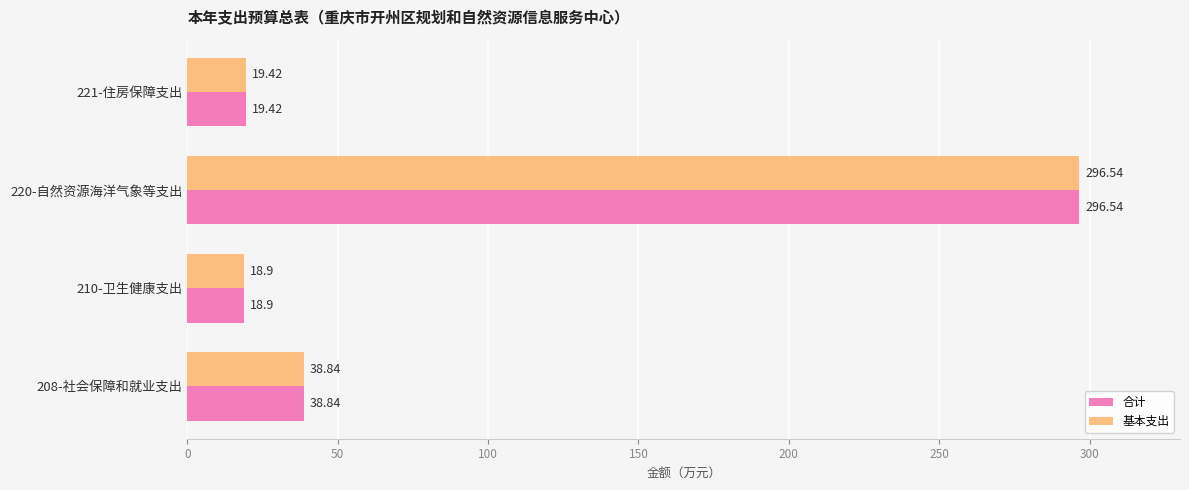

What is the sum of all 基本支出 values?

373.7